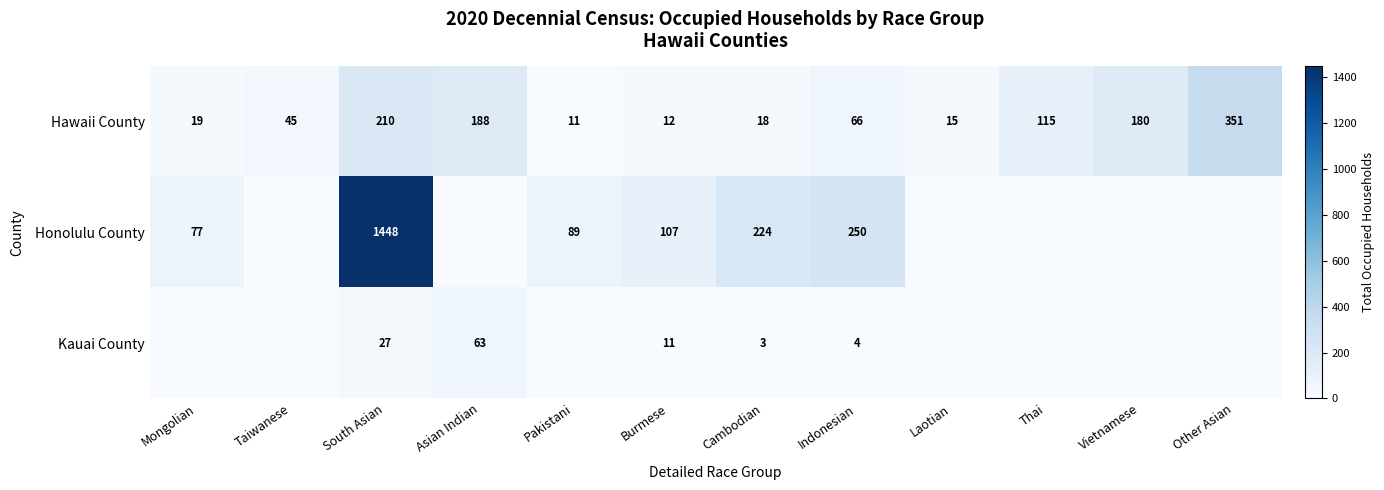

Read the Hawaii County value at Taiwanese, to the nearest 5.

45